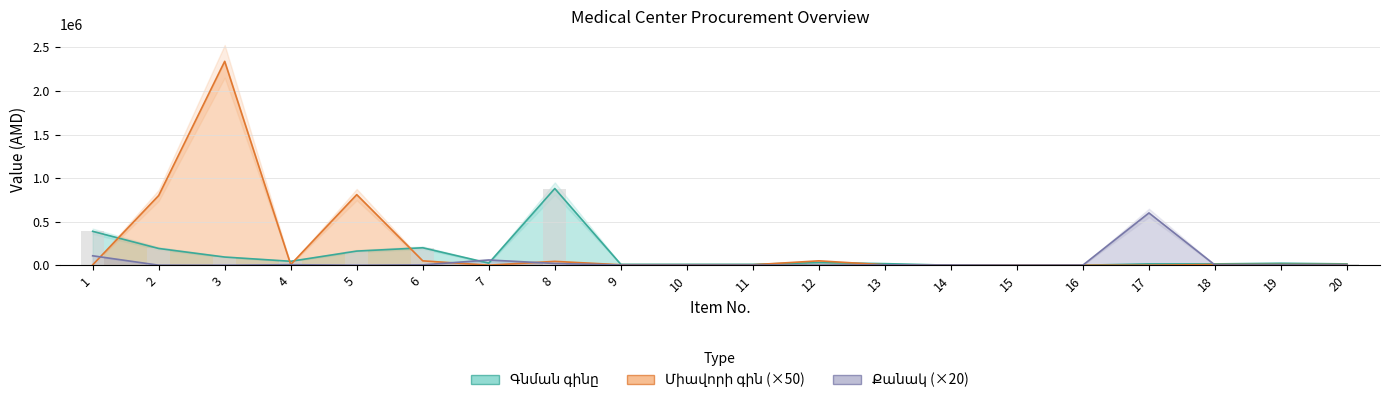

The Միավորի գին series shows 44000 at 8. True or false?

True